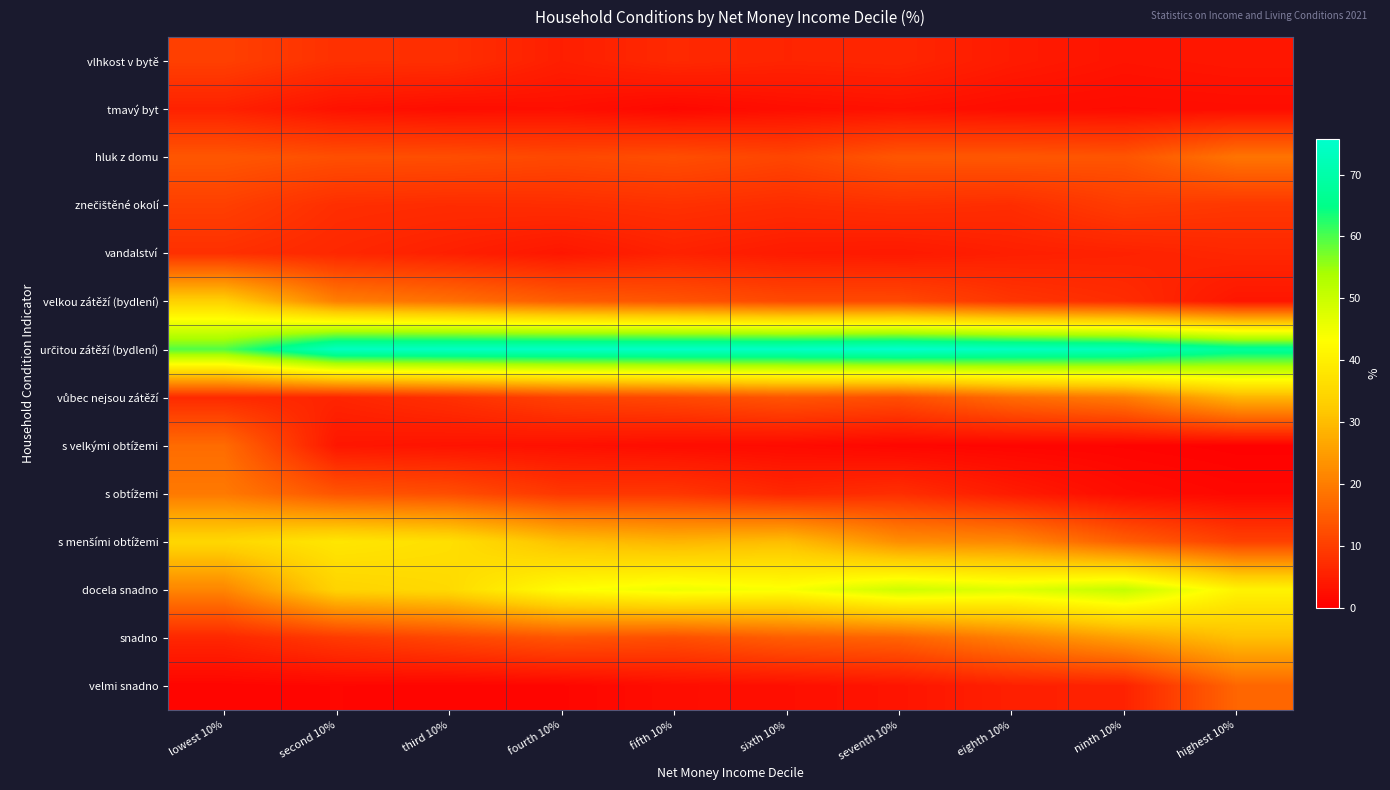

At how many categories does at least one series exceed 30?

10